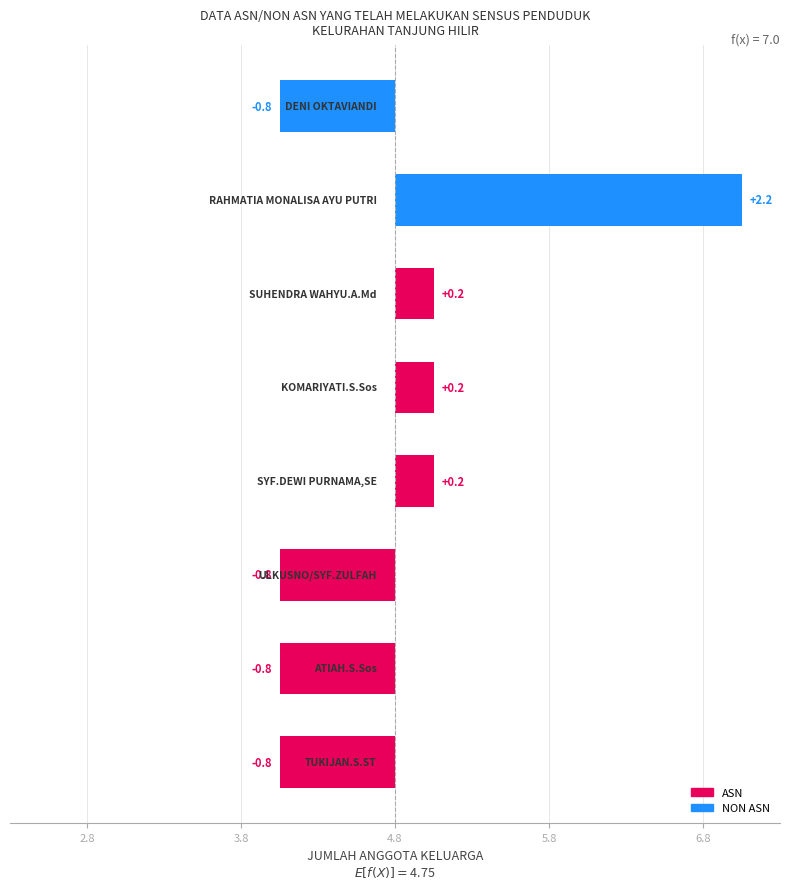

Which has a higher value, 6.8 or 4.8?

6.8